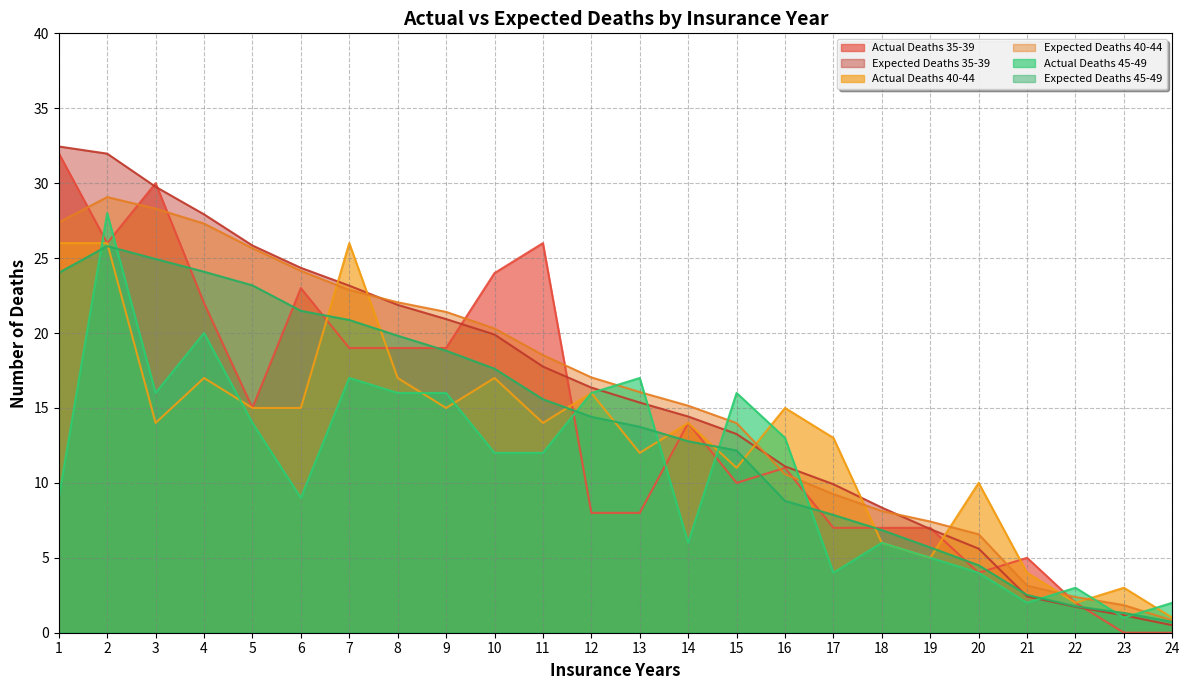

Which has a higher value, 24 or 15?

15